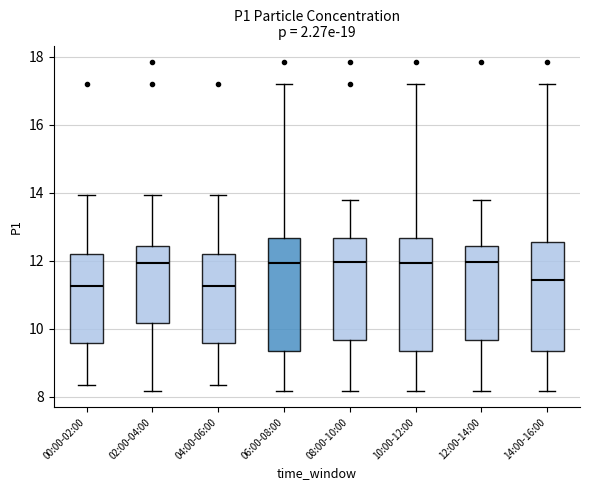

Where does the upper whisker of the box for 14:00-16:00 end on the y-axis? The values are not printed on the chart, so give them approximately, as read against the axis.

17.2